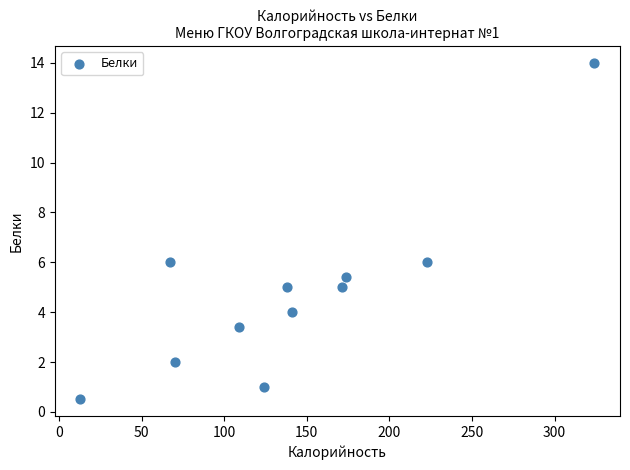

What is the range of X values (max minus min)?

311.0